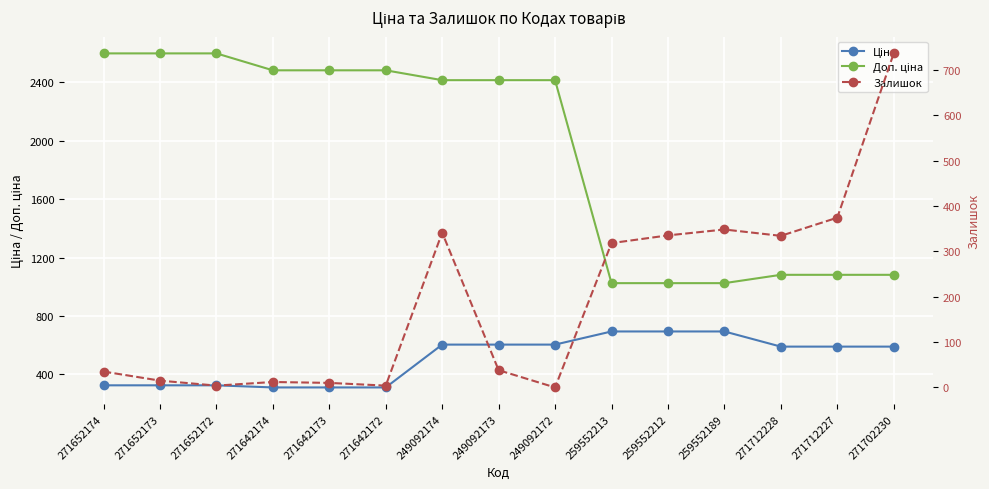

What is the highest value of the Залишок series?

736.0